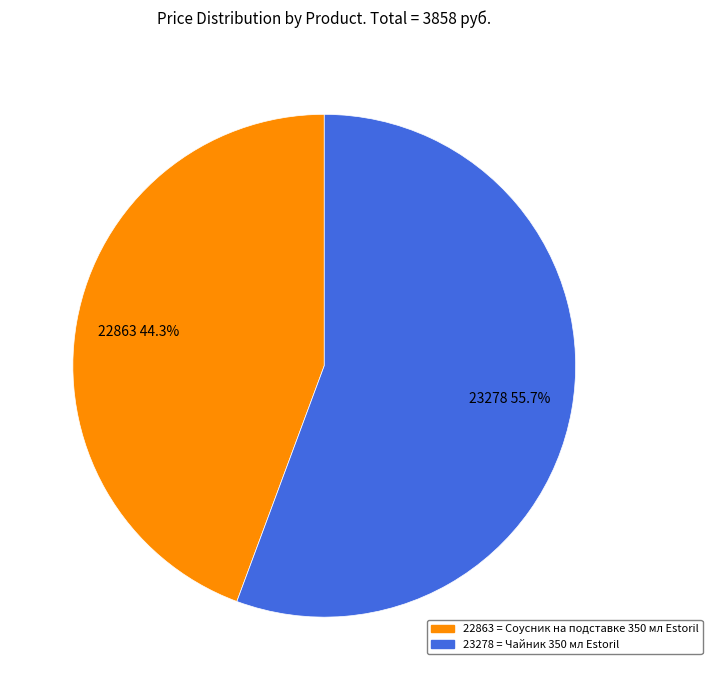

To the nearest percent, what is the difference between the largest and smallest slice percentages?

11%